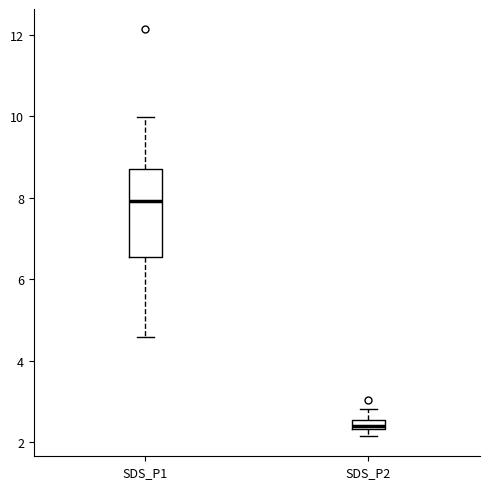

Which box is the tallest, from its lower edge to its upper edge?

SDS_P1